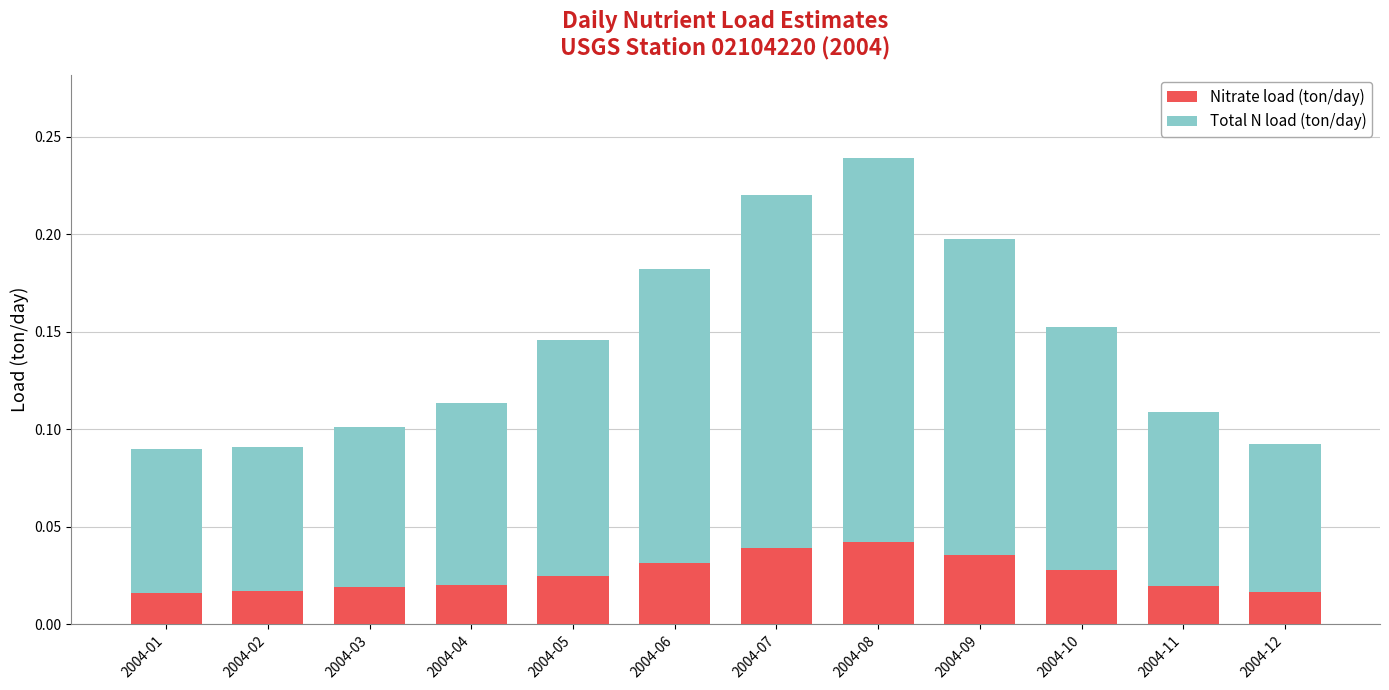

At which category is the sum across all series the highest?

2004-08